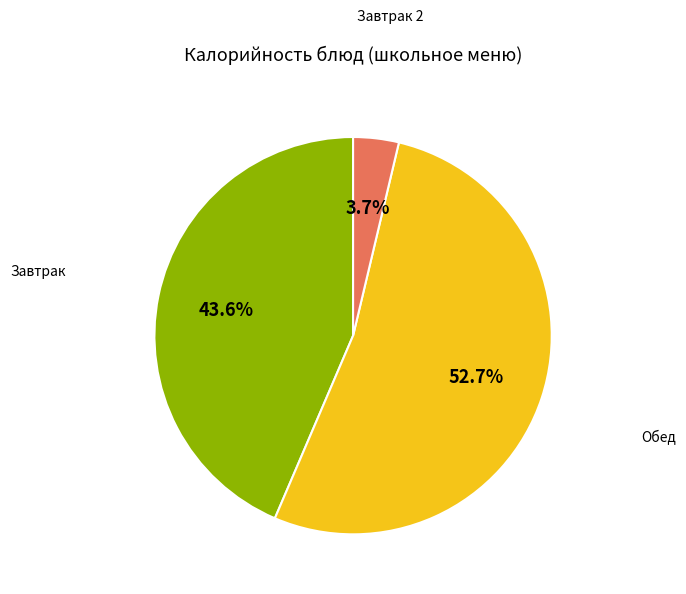

Is there a majority slice in this chart?

Yes